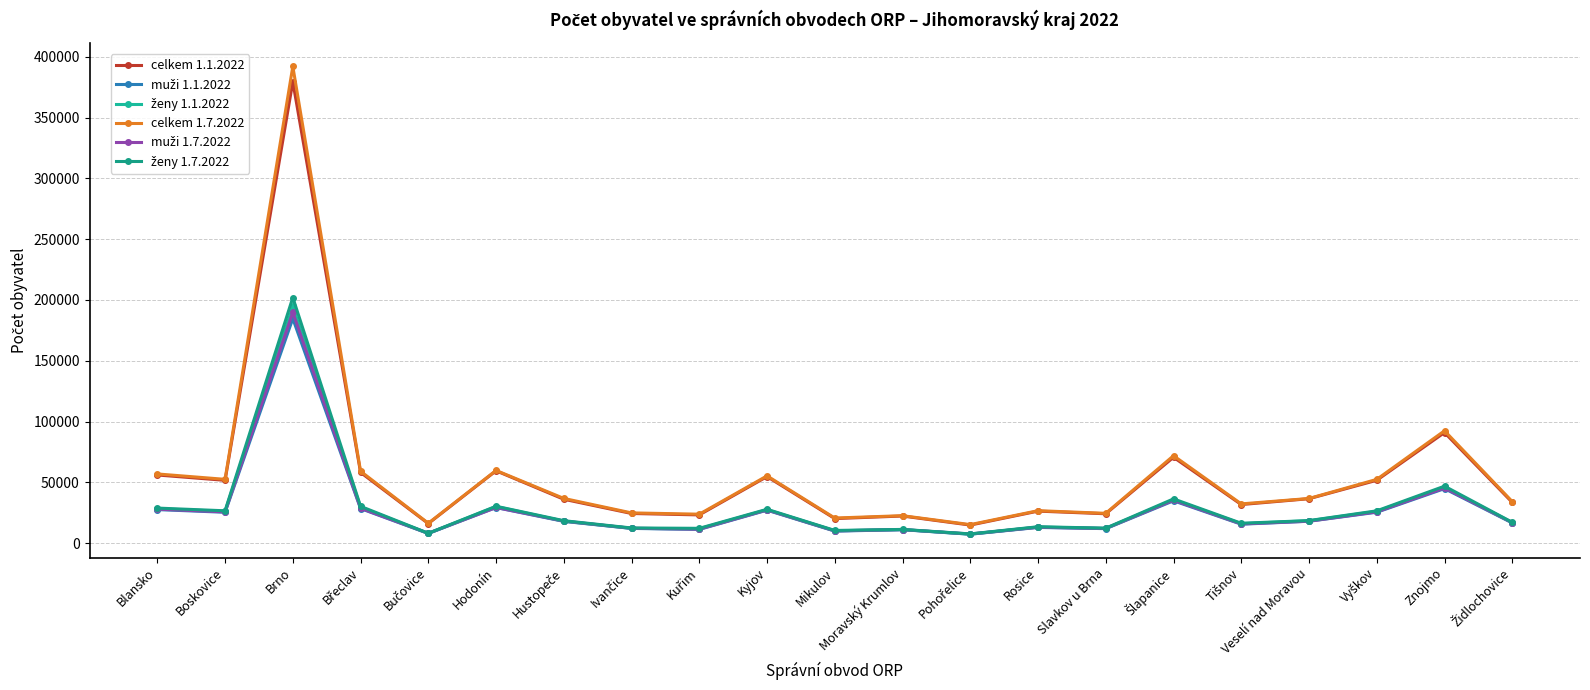

What is the label of the 19th point from the left?

Vyškov